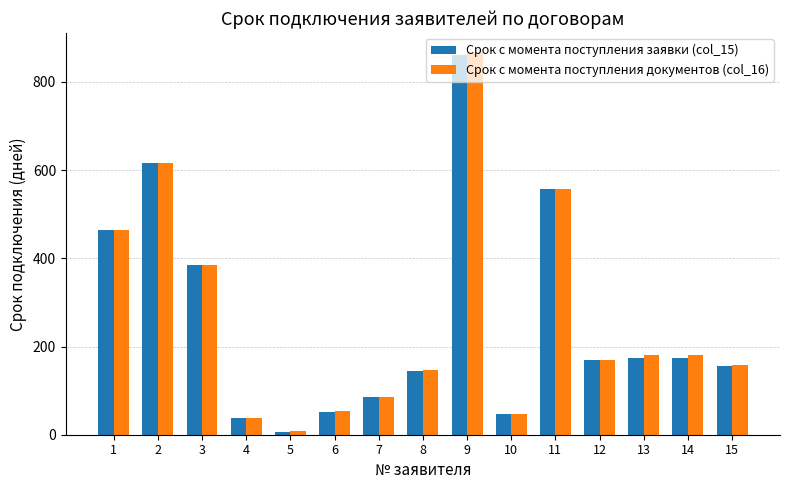

What is the difference between the maximum and minimum values in the Срок с момента поступления заявки (col_15) series?

853